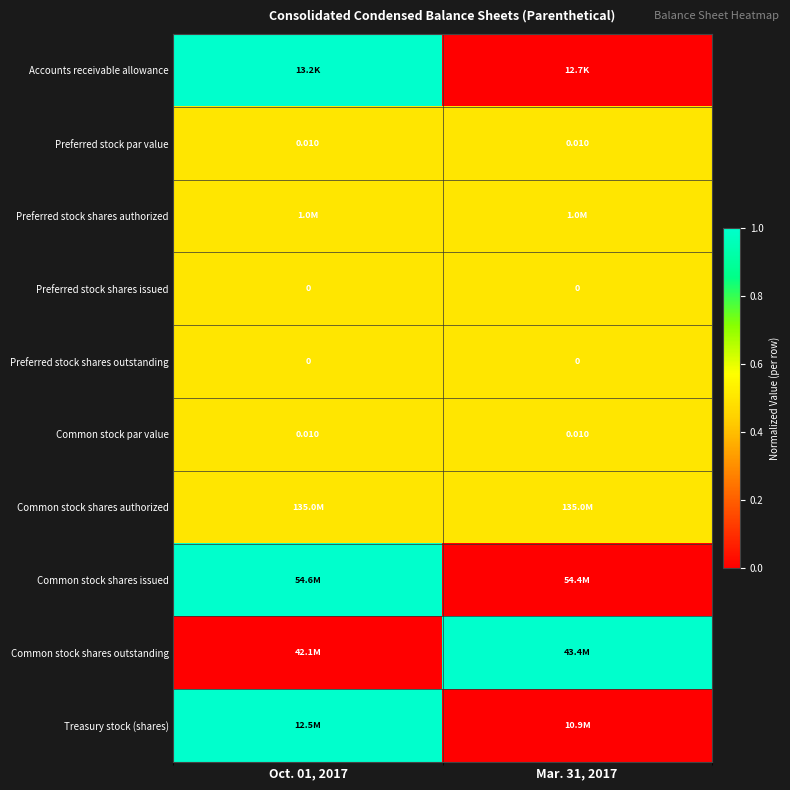

Count the Accounts receivable allowance values in the range 0 to 1.

2